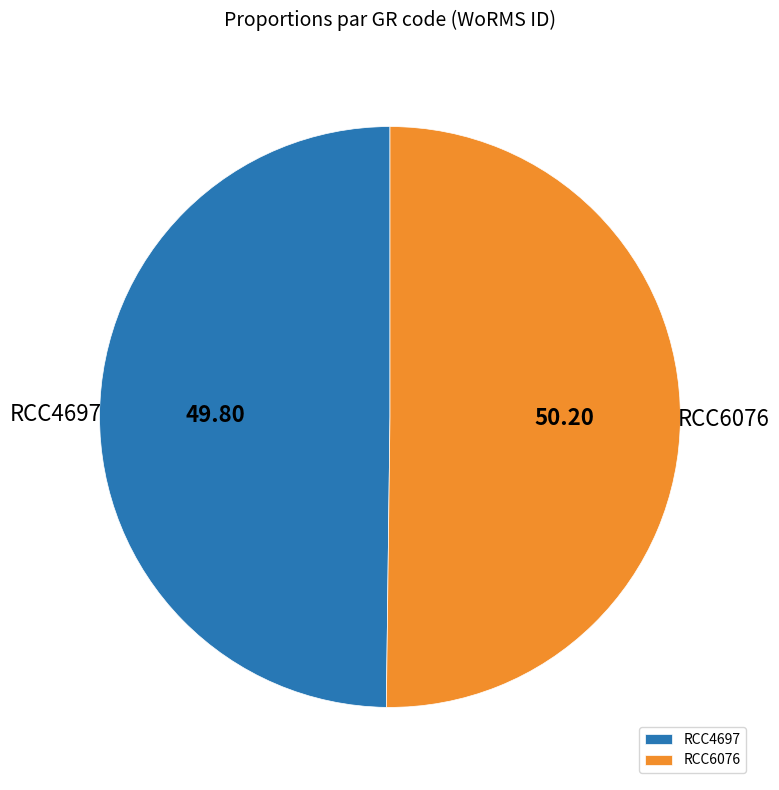

Approximately how many times larger is the value at RCC4697 compared to RCC6076?

1.0